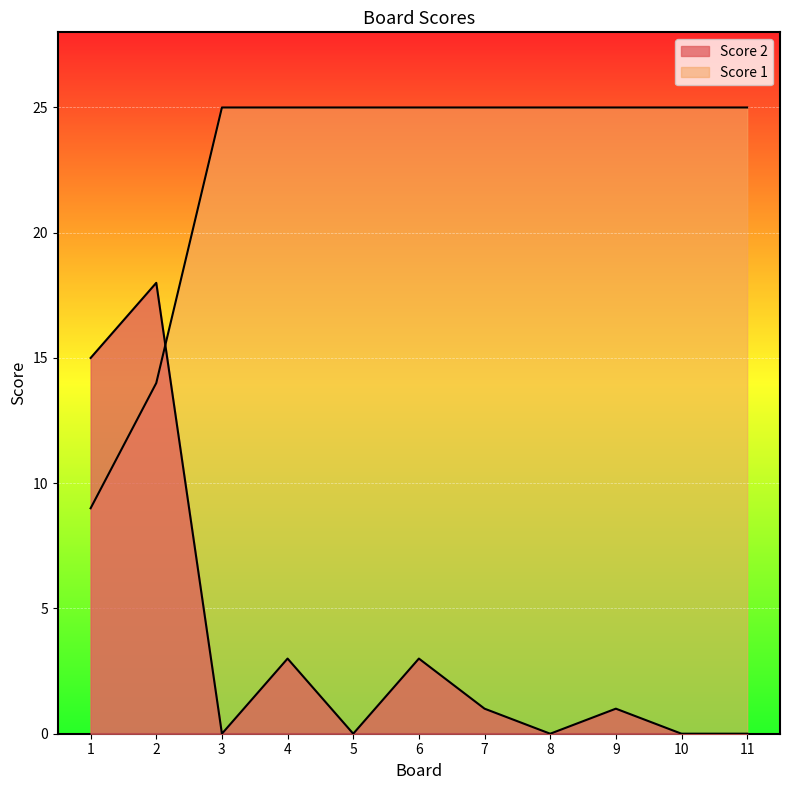

True or false: Score 2 has more than 2 points higher than both neighbors.

True